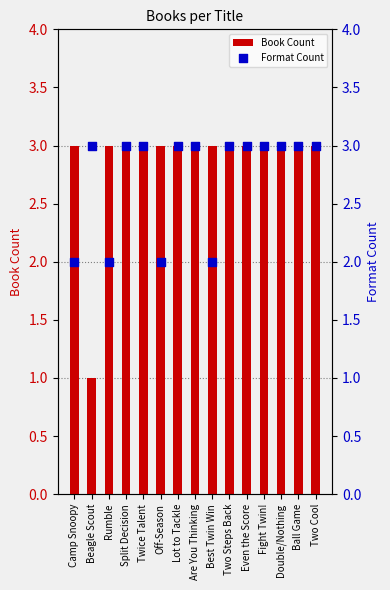

Which series has the largest total across all categories?

Book Count